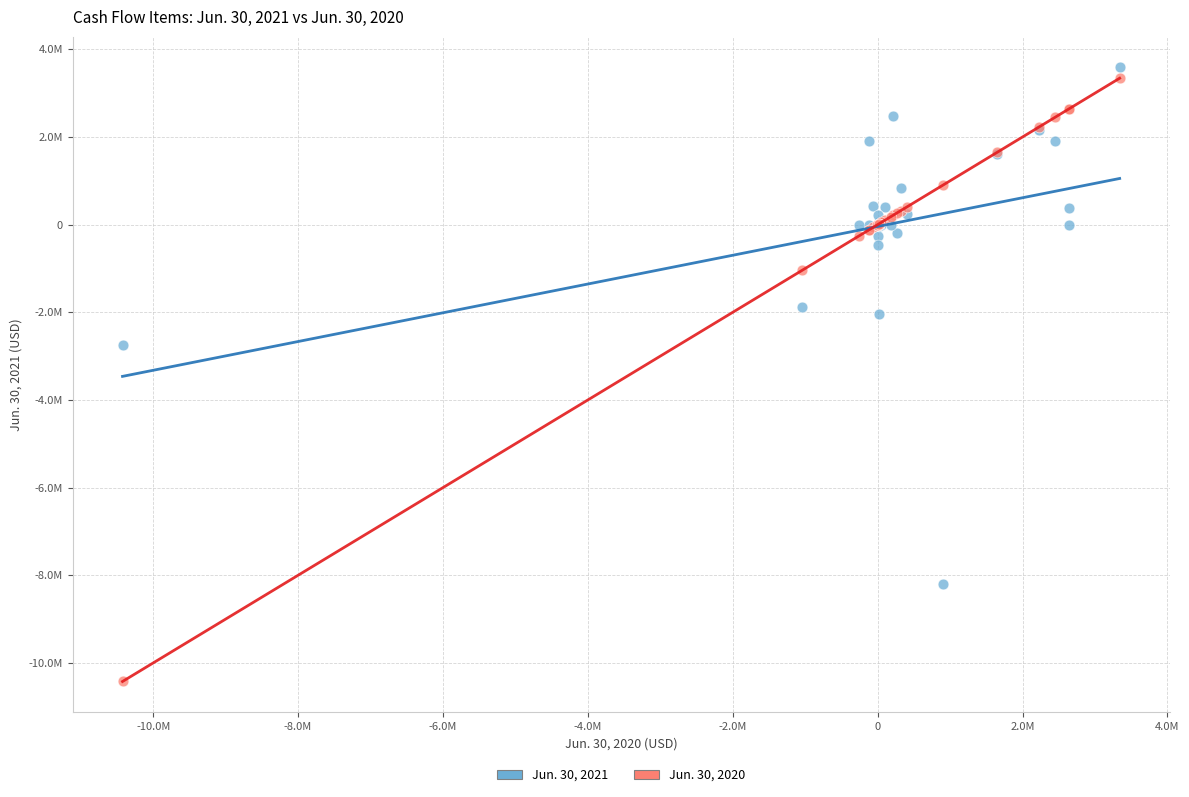

Which series has the largest Y range (max minus min)?

Jun. 30, 2020